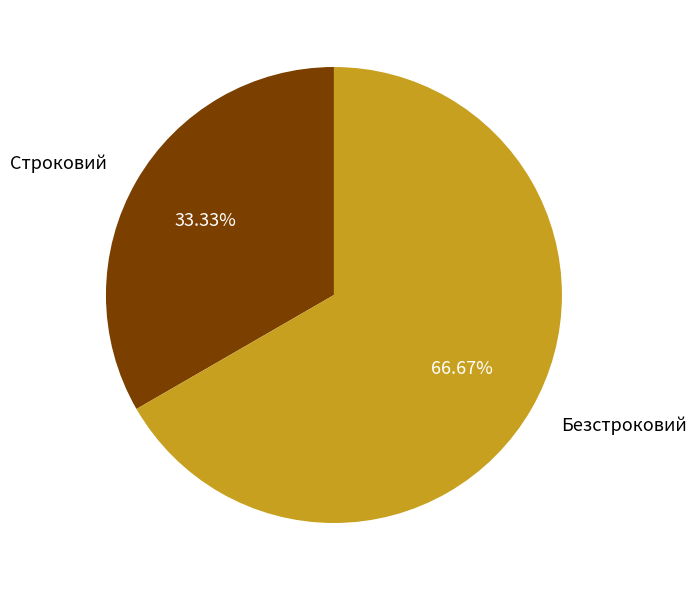

What is the ratio of the value at Безстроковий to the value at Строковий?

2.0